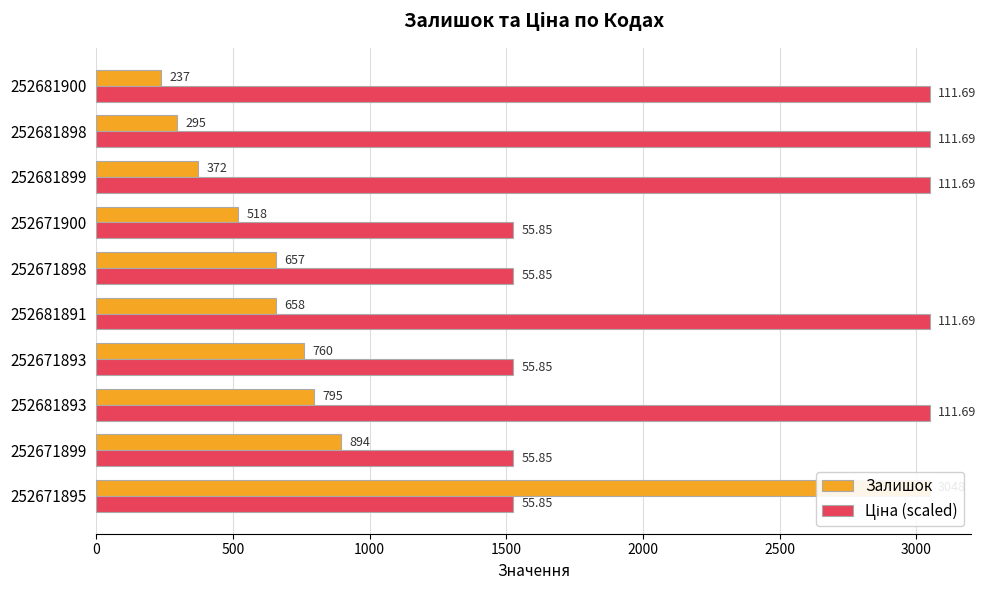

What is the sum of all Залишок values?

8234.0